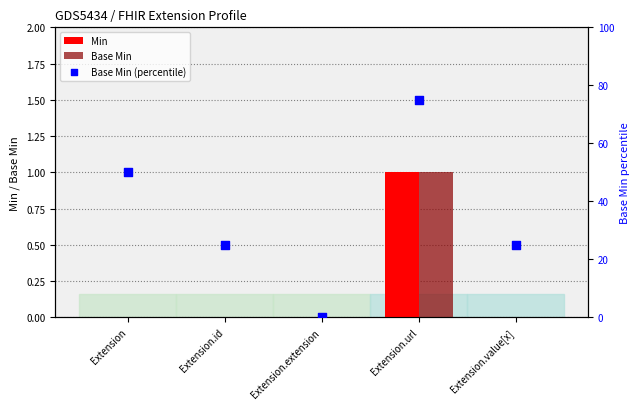

Is the value of Base Min at Extension.url greater than the value of Min at Extension.id?

Yes